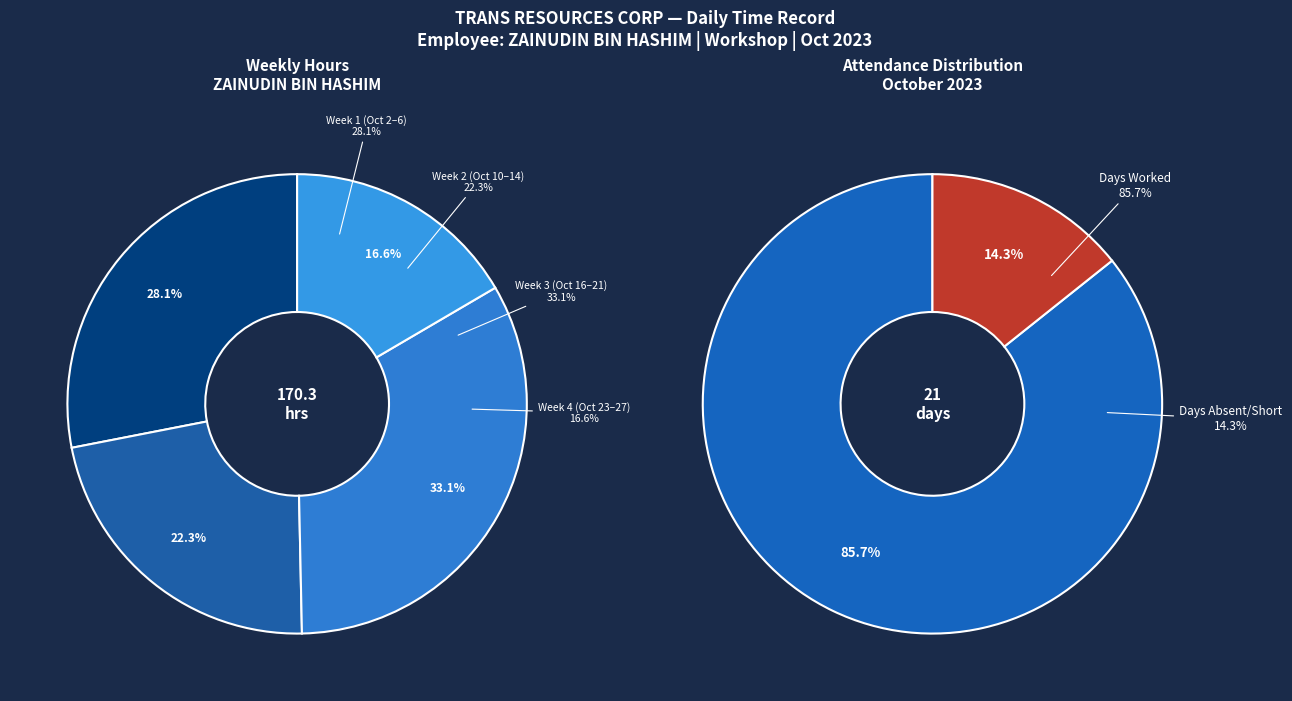

Is there a majority slice in this chart?

No